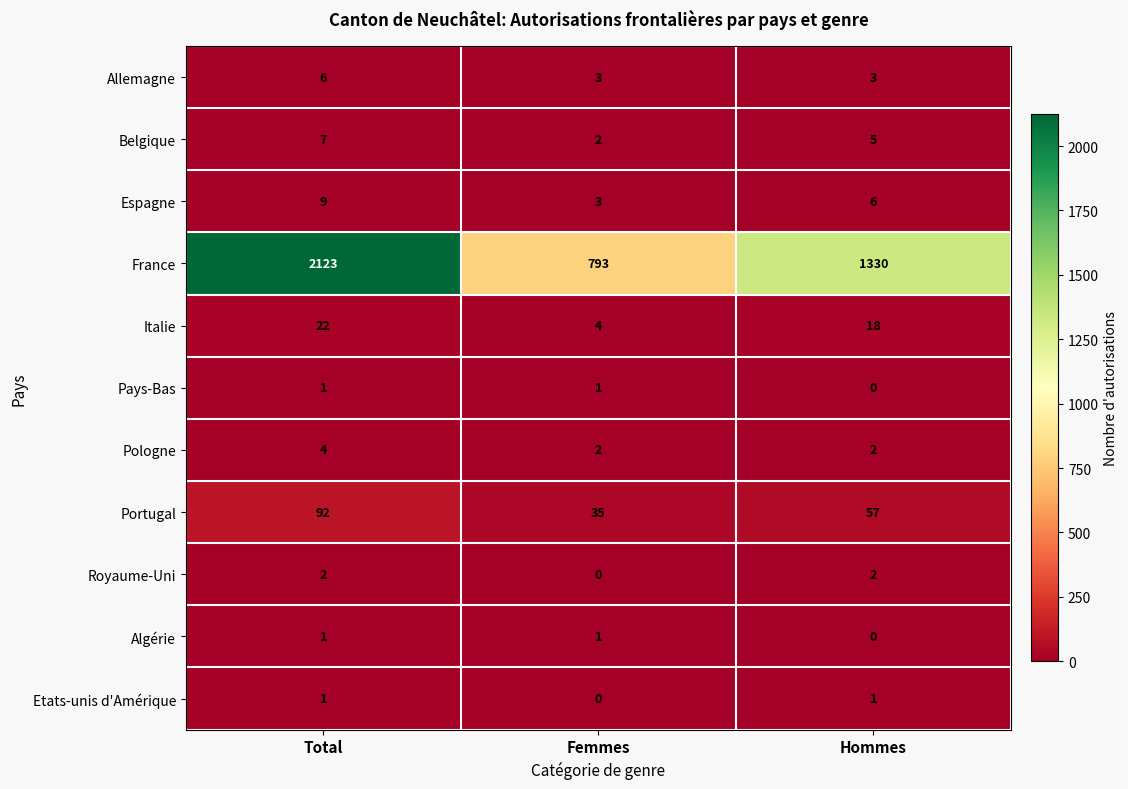

True or false: Portugal has a value of 57 at Hommes.

True